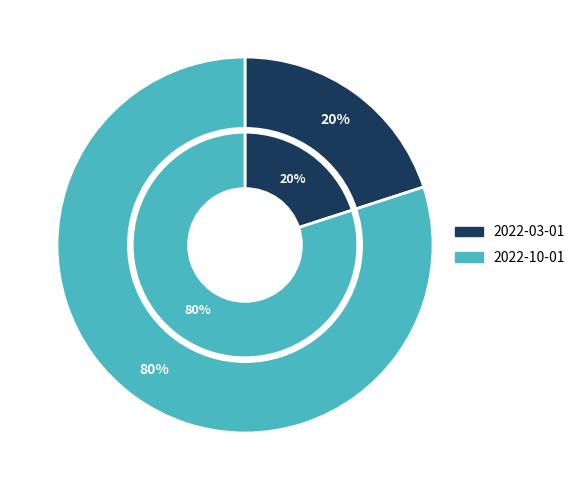

Is there a majority slice in this chart?

Yes